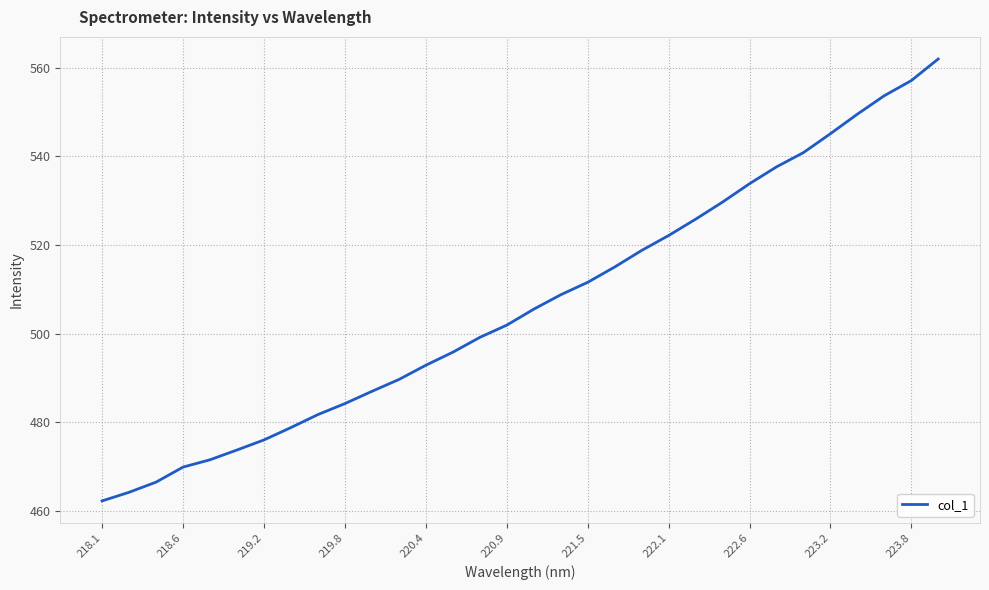

Reading left to right, list all the values displayed in this chart.

462.3	464.2	466.5	469.9	471.6	473.8	476.1	478.9	481.8	484.3	487.0	489.7	492.9	495.9	499.2	502.0	505.6	508.8	511.6	515.1	518.8	522.2	525.9	529.7	533.9	537.6	540.9	545.1	549.5	553.7	557.1	562.0